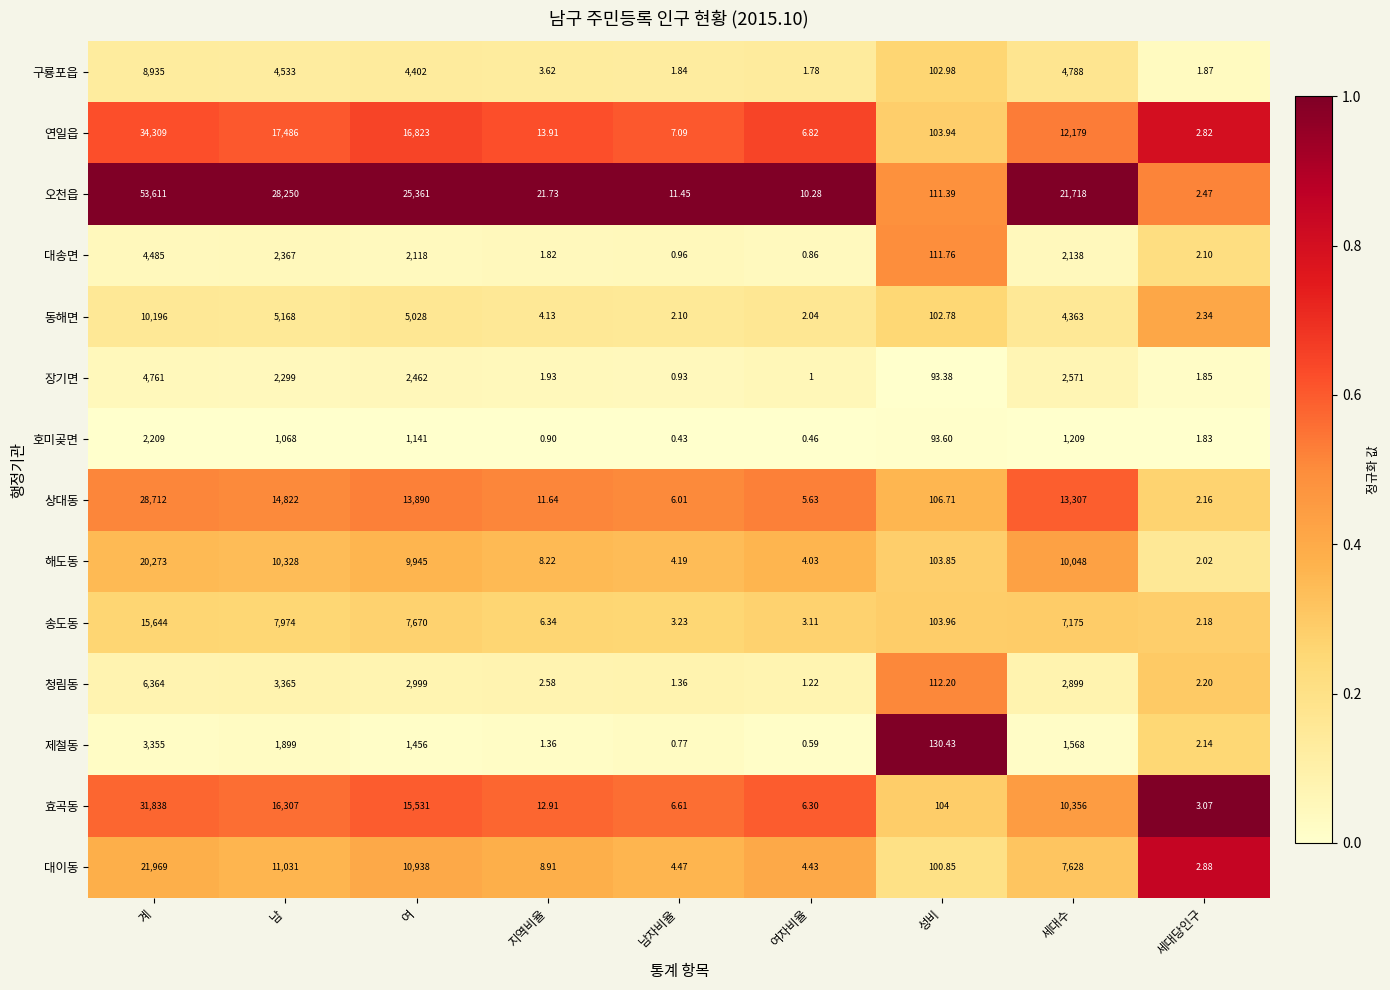

Which series has the widest spread of values?

오천읍